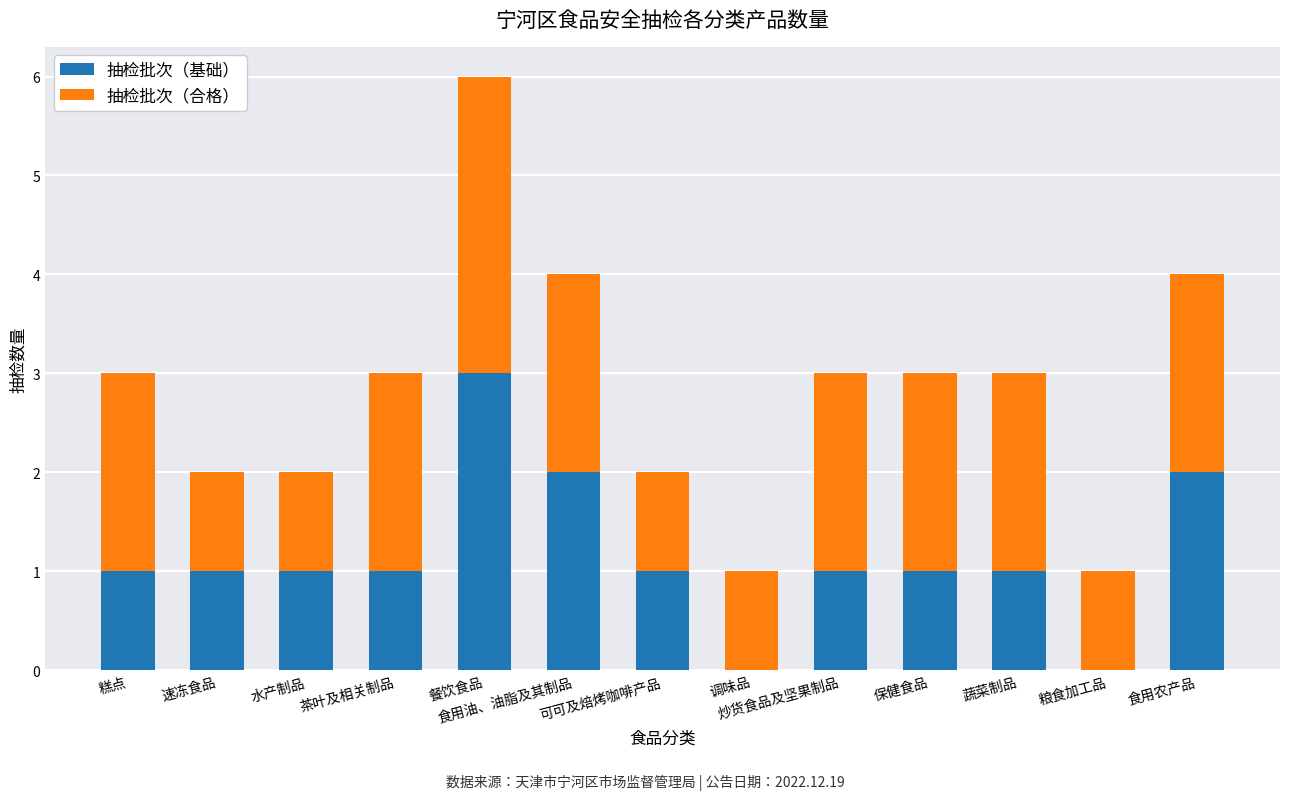

Which category has the highest value in the 抽检批次（基础） series?

餐饮食品